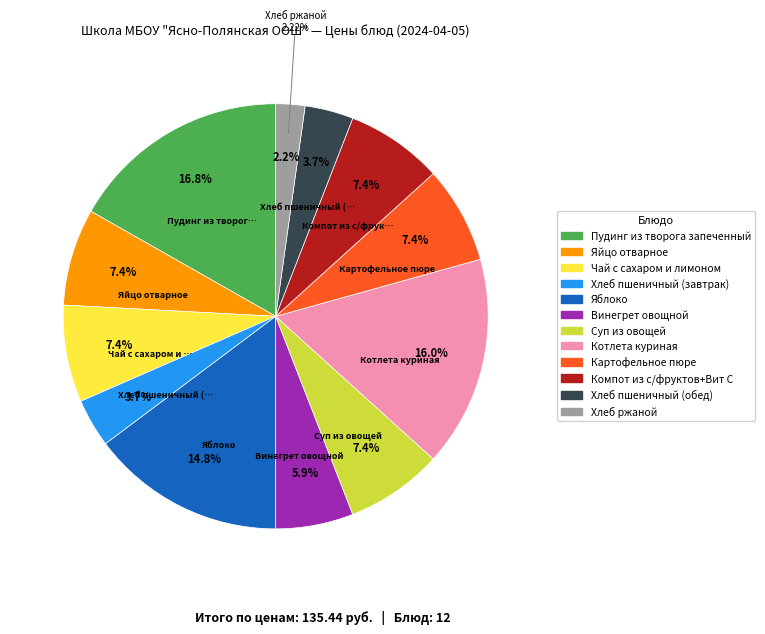

To the nearest percent, what percentage of the pie is Хлеб пшеничный (обед)?

4%